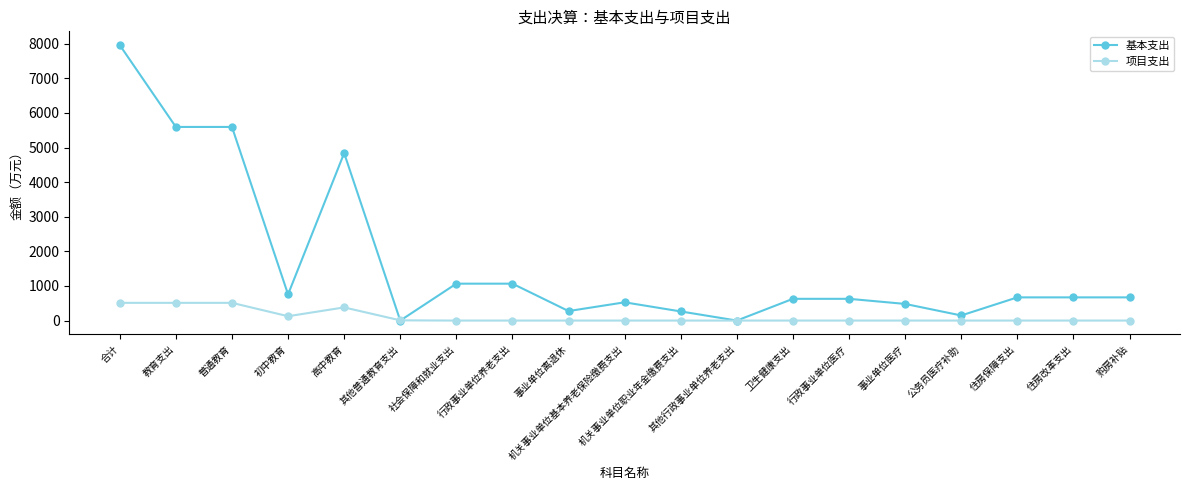

True or false: 项目支出 has more than 0 interior local peaks.

True